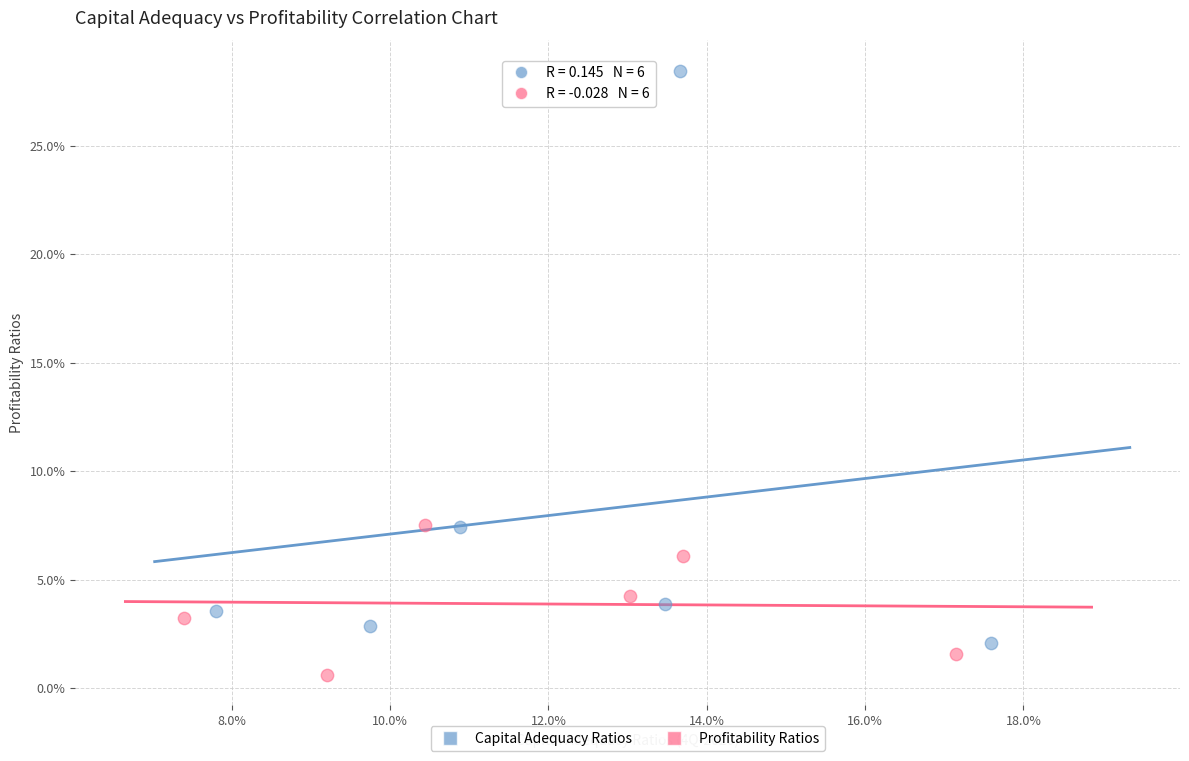

Which series contains the lowest Y value?

Profitability Ratios